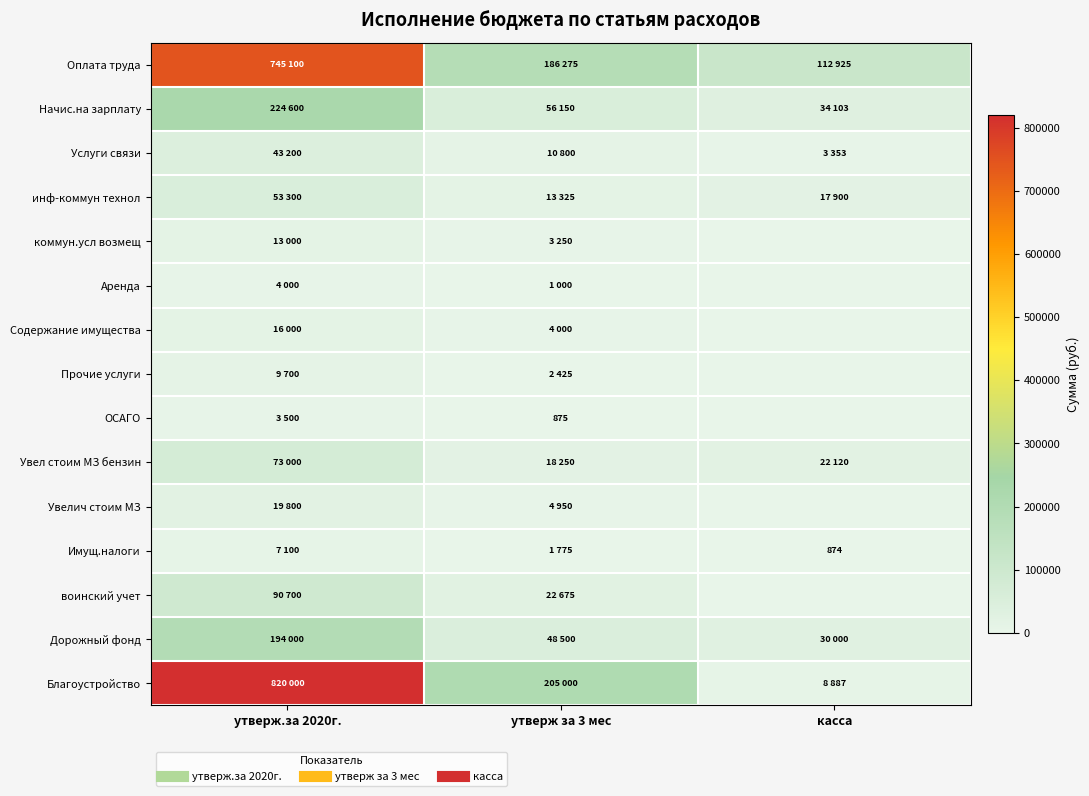

At how many categories does at least one series exceed 106358?

3